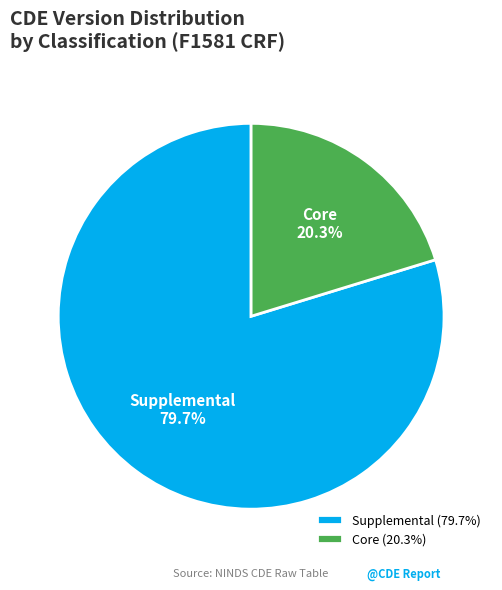

Combined, do Core and Supplemental account for over 50%?

Yes